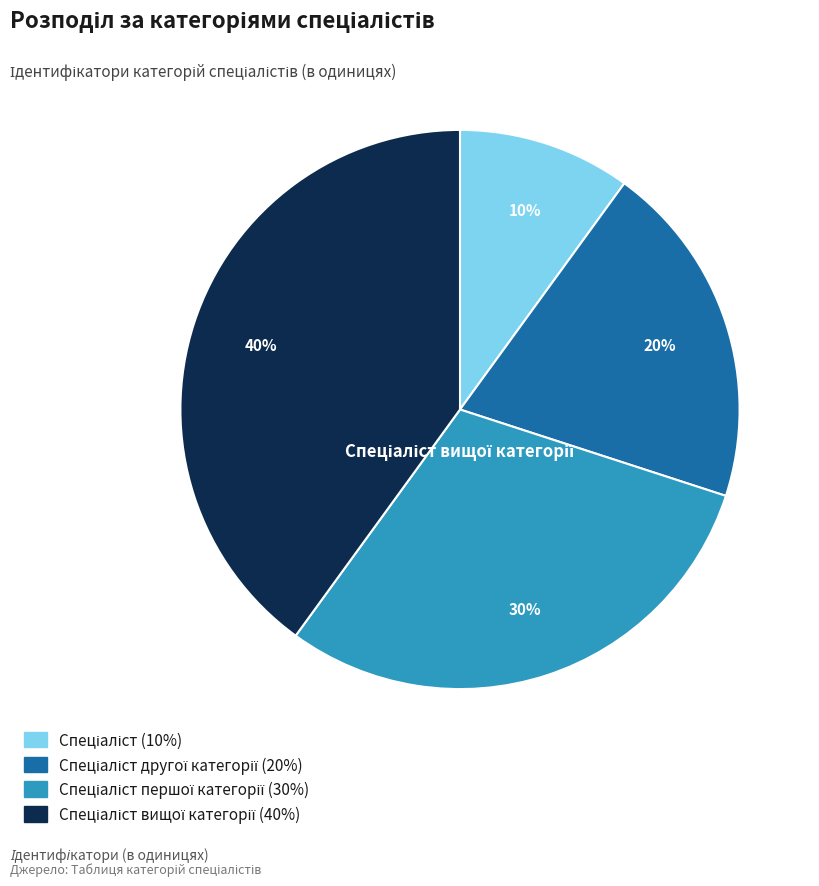

Is there a majority slice in this chart?

No